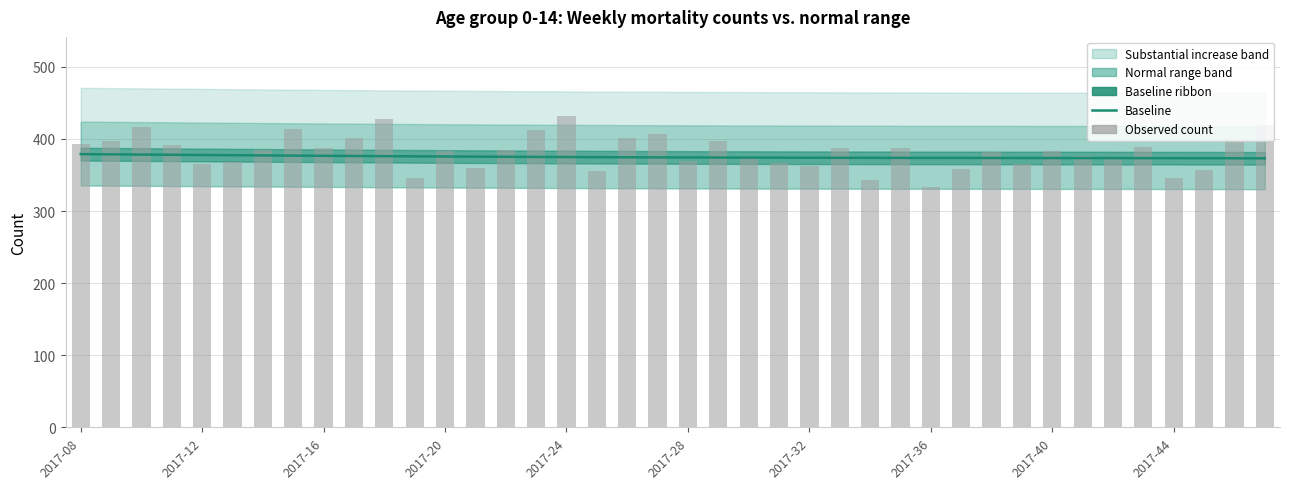

What is the total value across all series at 2017-24?

807.0